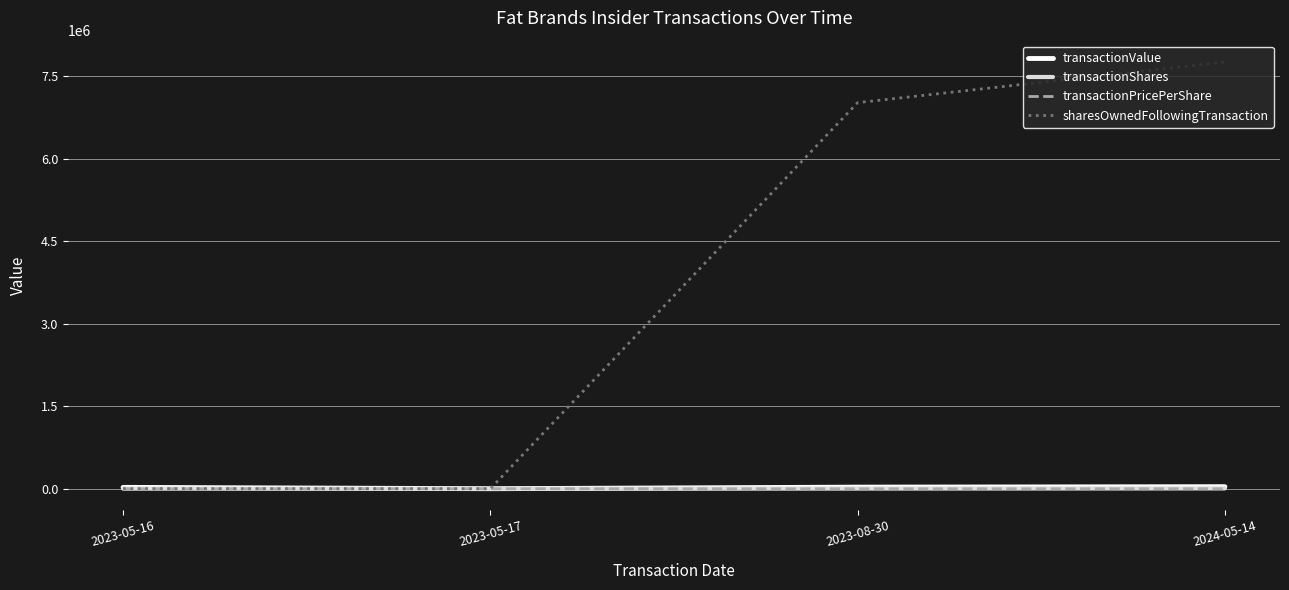

Which series has the largest total across all categories?

sharesOwnedFollowingTransaction